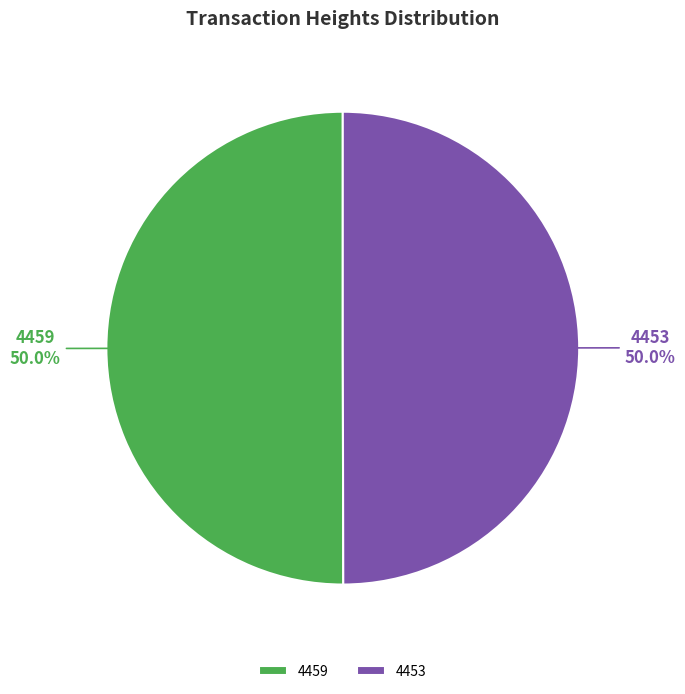

What is the ratio of the value at 4459 to the value at 4453?

1.0